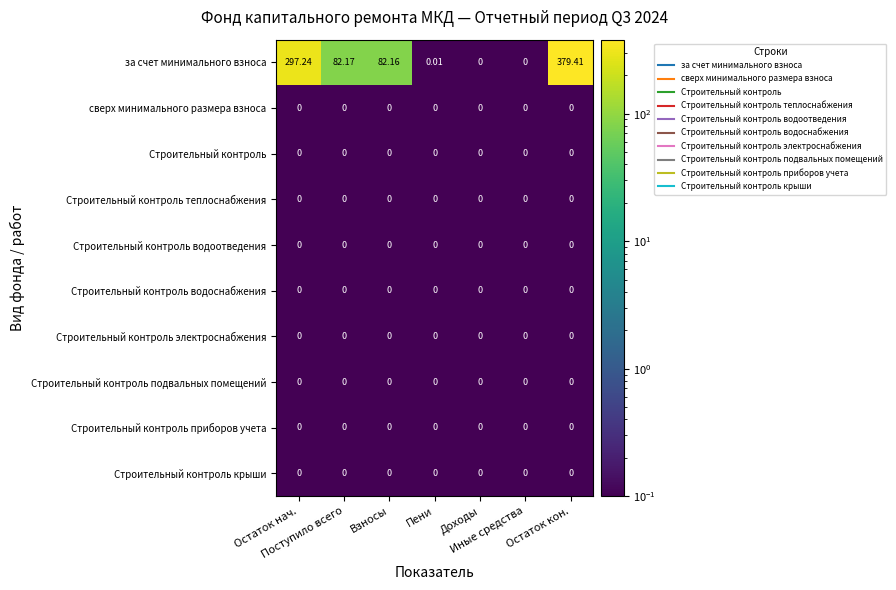

Which label corresponds to the largest value in the chart?

Остаток кон.